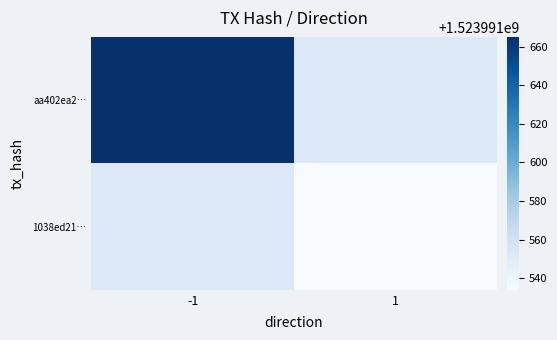

What is the highest value of the aa402ea25874e943557398a48ef93c9aad4fac0 series?

1523991665